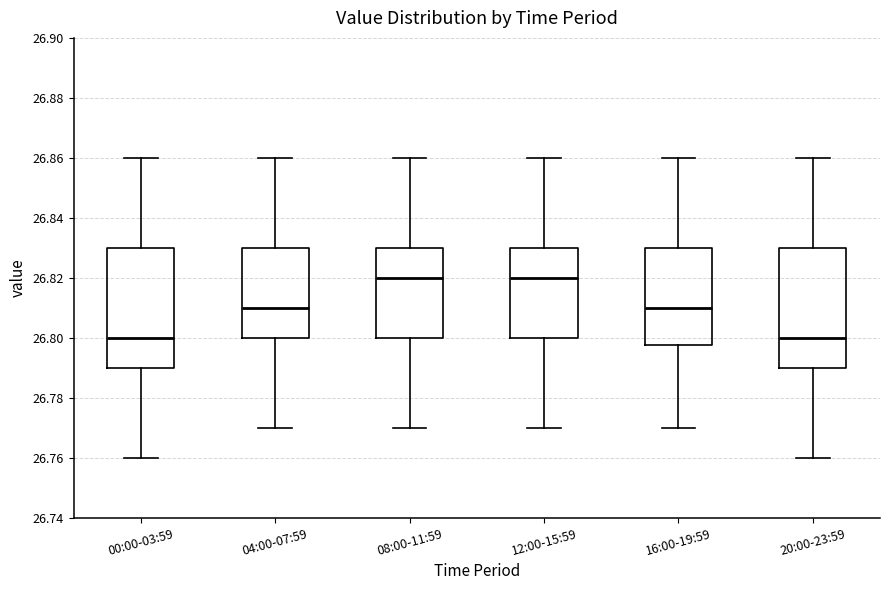

Reading left to right, read every box against the y-axis: the position of its median line, the range the box covers, and the ends of its whiskers. The values are not printed on the chart, so give them approximately, as read against the axis.

00:00-03:59: median 26.800, box 26.790 to 26.830, whiskers 26.760 to 26.860
04:00-07:59: median 26.810, box 26.800 to 26.830, whiskers 26.770 to 26.860
08:00-11:59: median 26.820, box 26.800 to 26.830, whiskers 26.770 to 26.860
12:00-15:59: median 26.820, box 26.800 to 26.830, whiskers 26.770 to 26.860
16:00-19:59: median 26.810, box 26.798 to 26.830, whiskers 26.770 to 26.860
20:00-23:59: median 26.800, box 26.790 to 26.830, whiskers 26.760 to 26.860